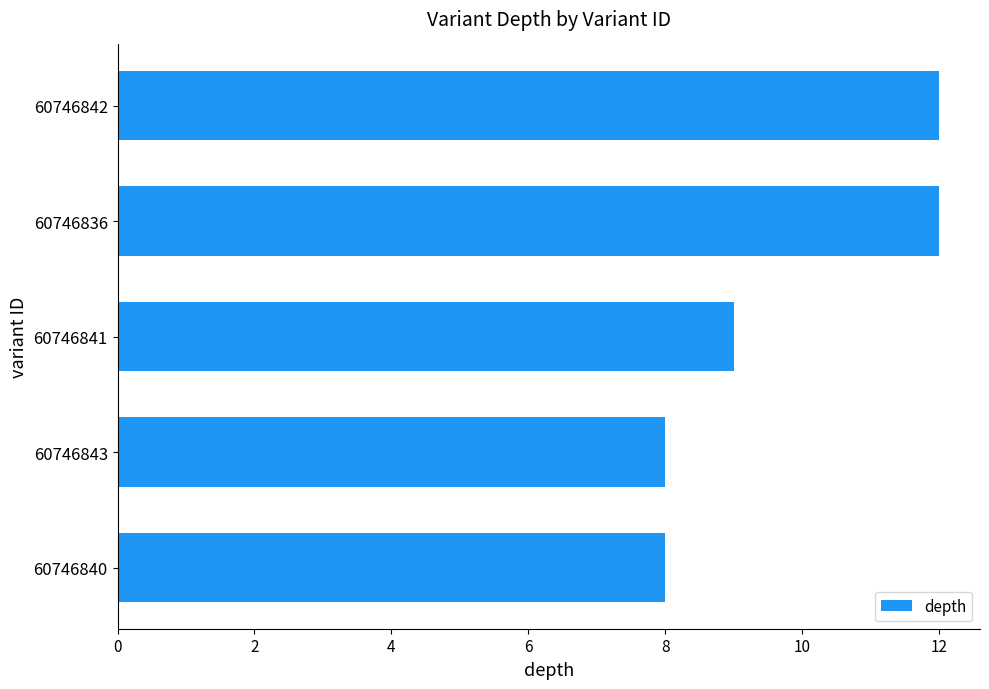

At which label is the value closest to 10?

60746841